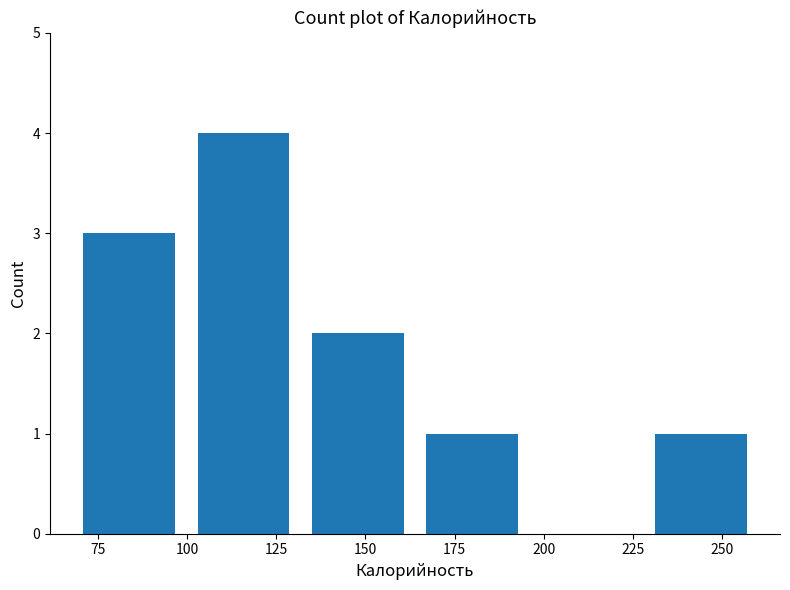

What is the height of the bar covering 100 to 130 on the x-axis? Neither the bar edges nor the heights are printed on the chart, so give them approximately, as read against the axes.

4